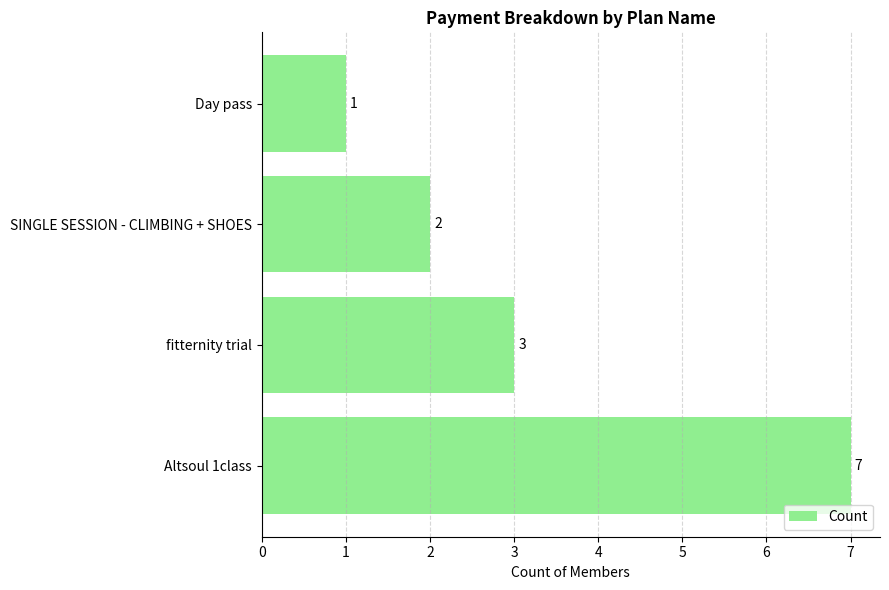

How many values are between 2 and 7?

3